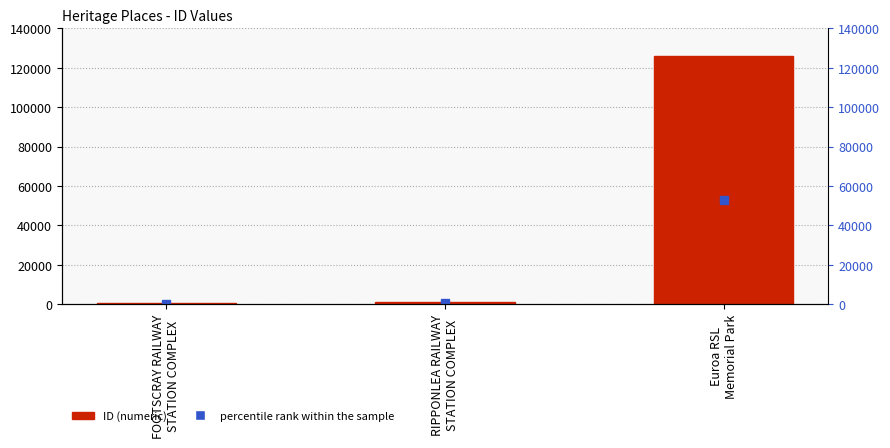

What is the sum of all values?

127300